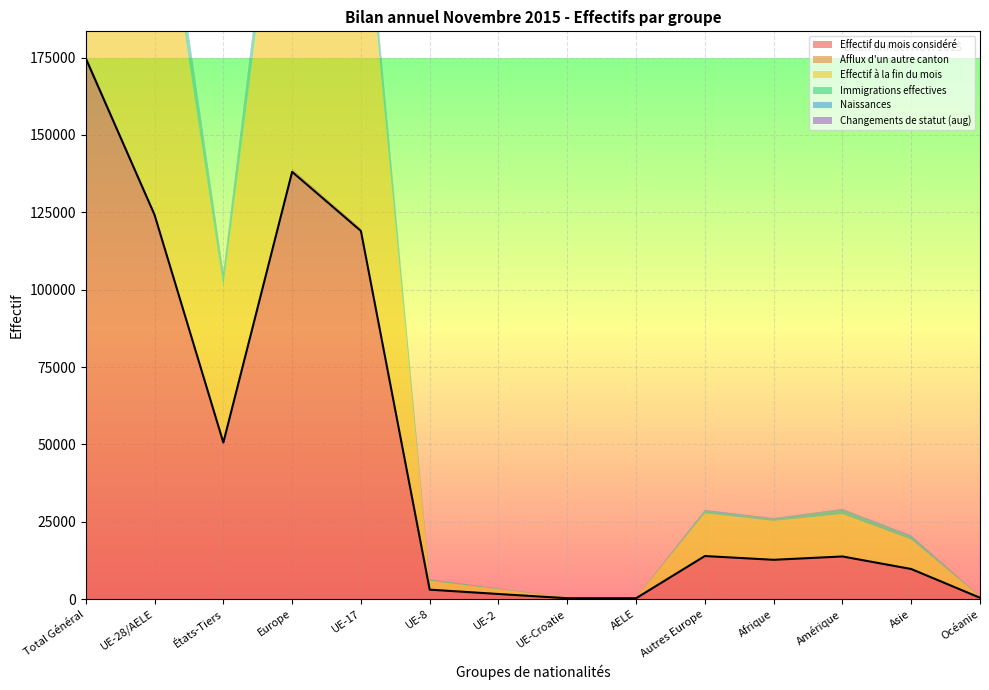

Reading left to right, list all the values displayed in this chart.

Effectif du mois considéré: 174749	124167	50582	138069	118970	3035	1633	268	261	13902	12686	13765	9709	425
Afflux d'un autre canton: 1368	1040	328	1135	975	43	20	1	1	95	58	91	81	3
Effectif à la fin du mois: 171926	122070	49856	135815	117096	2840	1578	269	287	13745	12524	13649	9453	429
Immigrations effectives: 12720	8665	4055	9445	8081	373	170	21	20	780	702	1425	1085	56
Naissances: 2048	1472	576	1693	1387	53	30	1	1	221	151	96	96	11
Changements de statut (aug): 1243	860	383	922	777	51	30	1	1	62	46	109	153	13